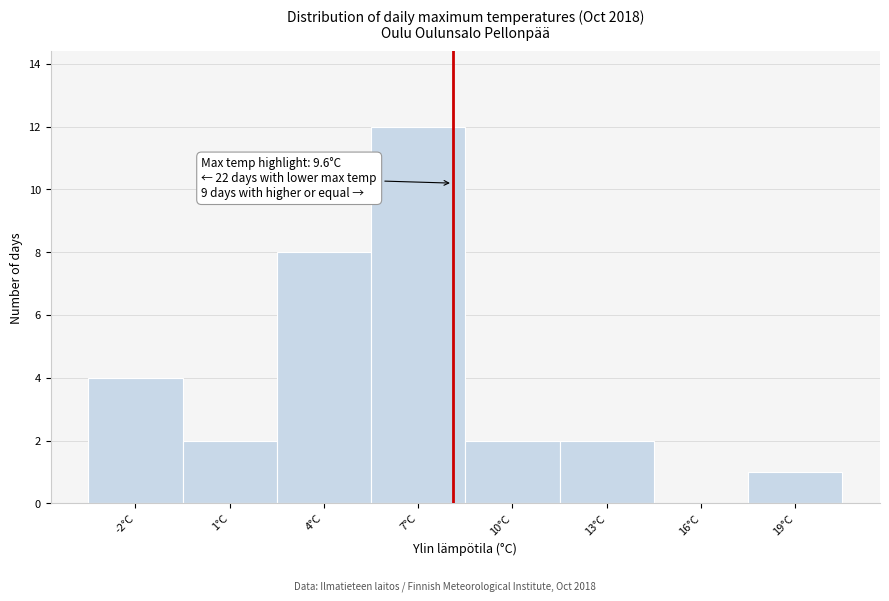

Reading right to left, what are all the values shown in this chart?

19°C=1	16°C=0	13°C=2	10°C=2	7°C=12	4°C=8	1°C=2	-2°C=4